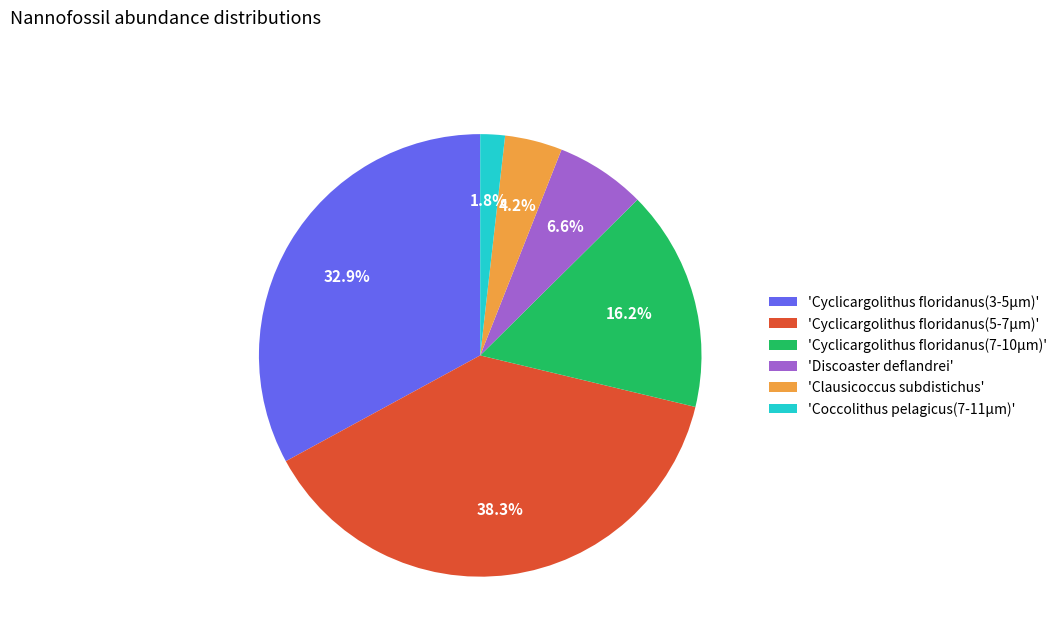

What is the smallest slice in the pie chart?

'Coccolithus pelagicus(7-11μm)'